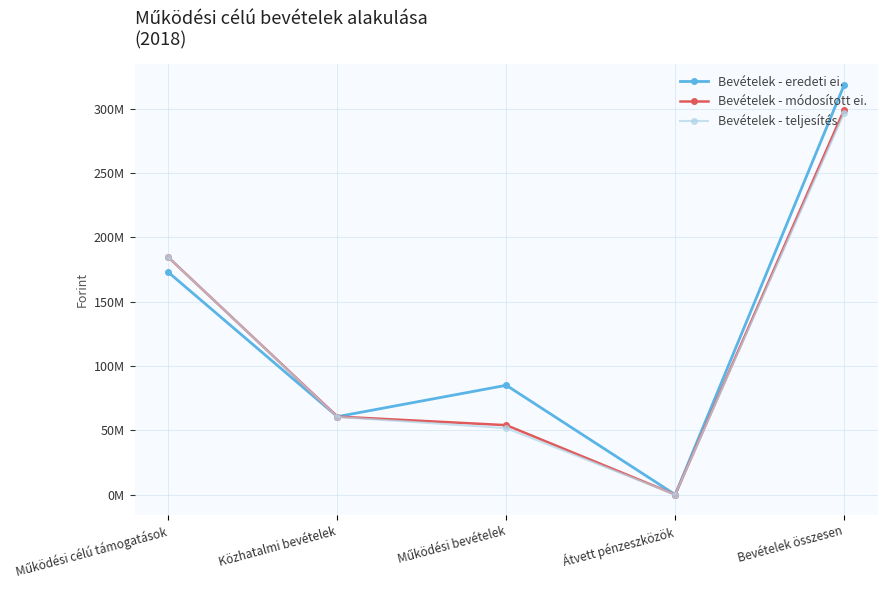

Does the chart have visible grid lines?

Yes